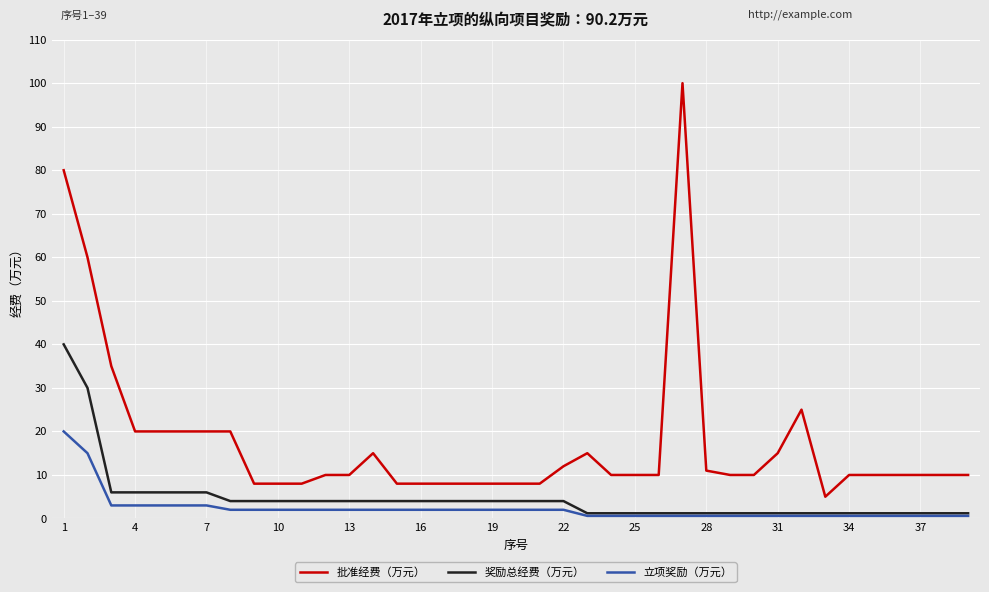

Which series has the largest total across all categories?

批准经费（万元）